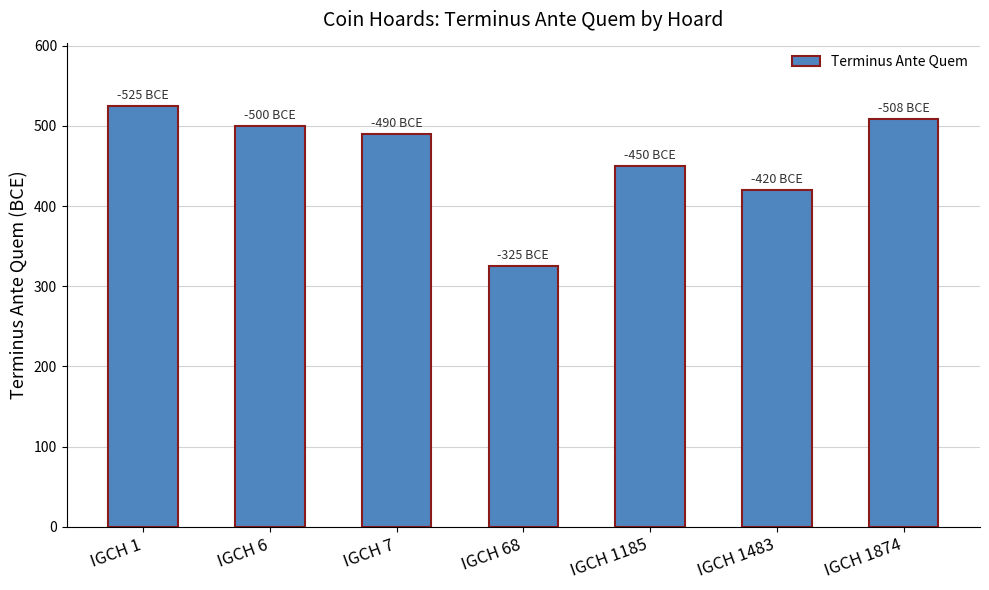

Where is the data nearest to the value 425?

IGCH 1483